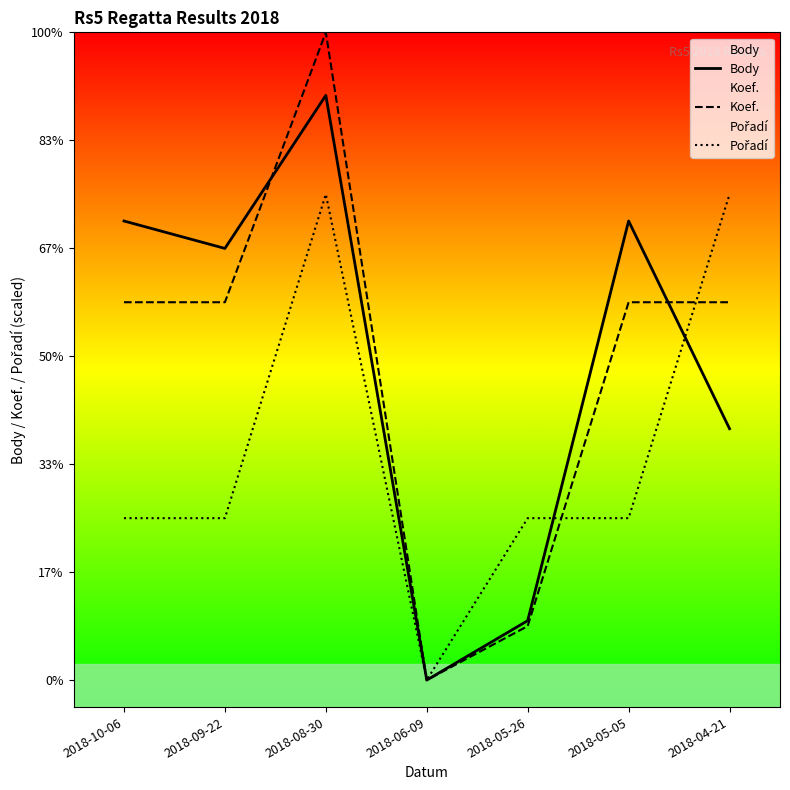

Reading left to right, transcribe all the data shown in this chart.

Body: 8505	7997	10832	0	1101	8505	4657
Koef.: 7000	7000	12000	0	1000	7000	7000
Pořadí: 3000	3000	9000	0	3000	3000	9000